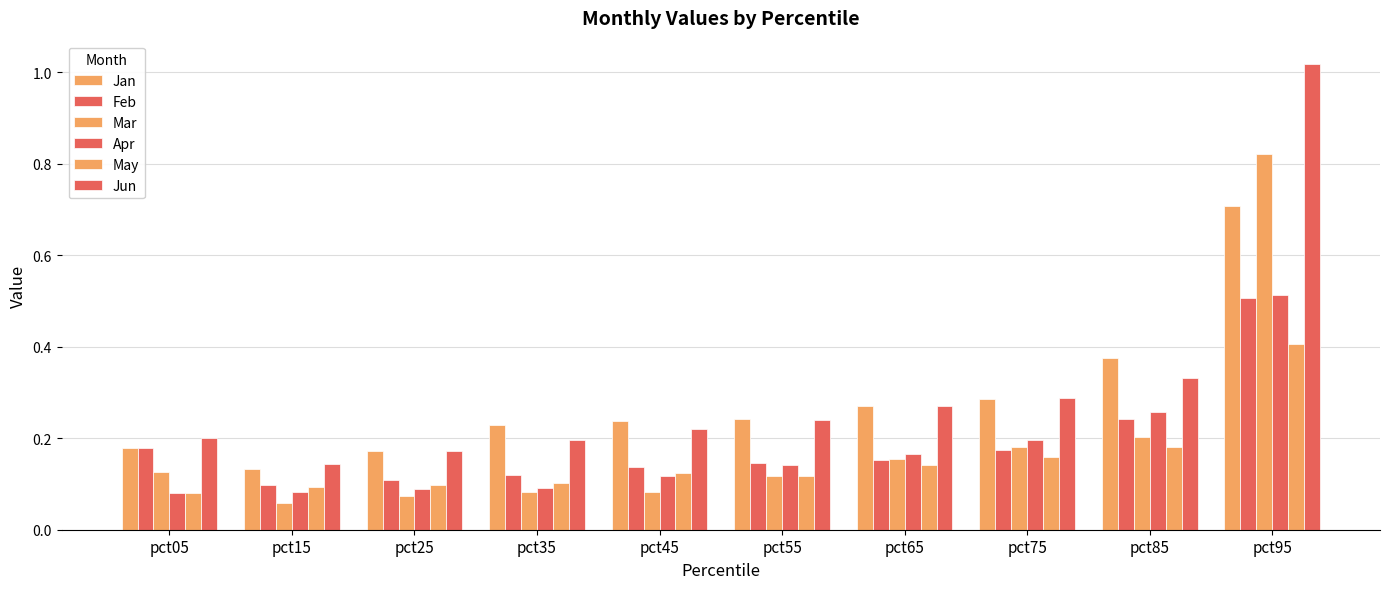

Are the bars horizontal?

No